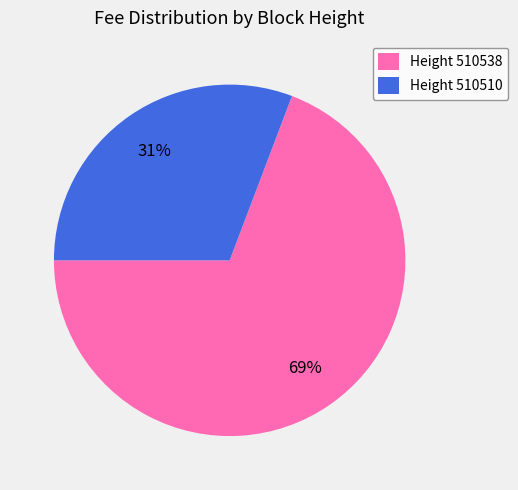

Count the number of slices in the pie.

2